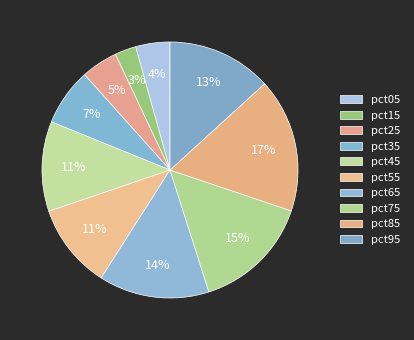

To the nearest percent, what portion does pct35 represent?

7%